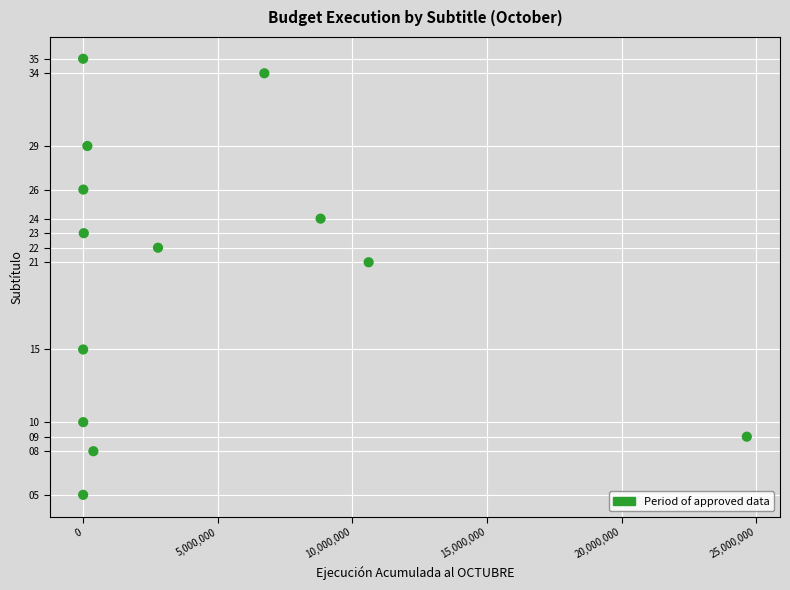

What is the range of Y values (max minus min)?

30